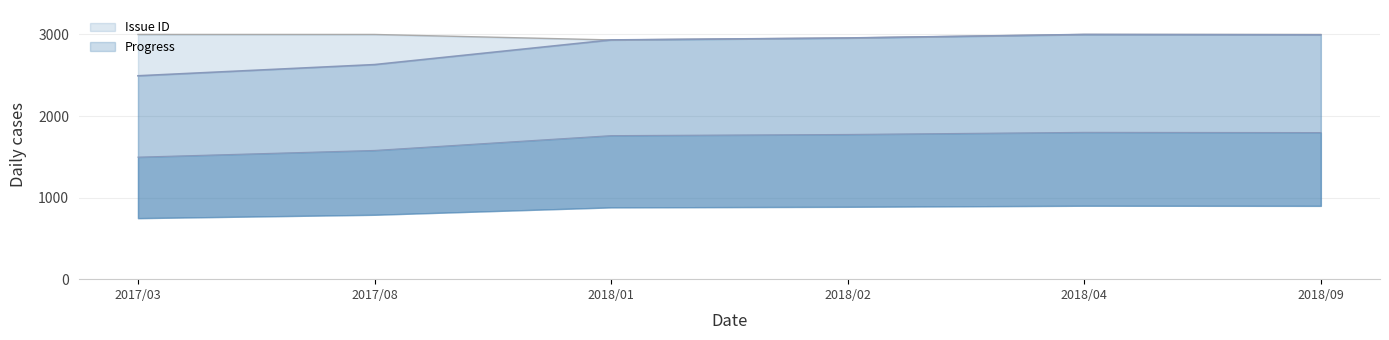

Where is the first local maximum?

2018/04